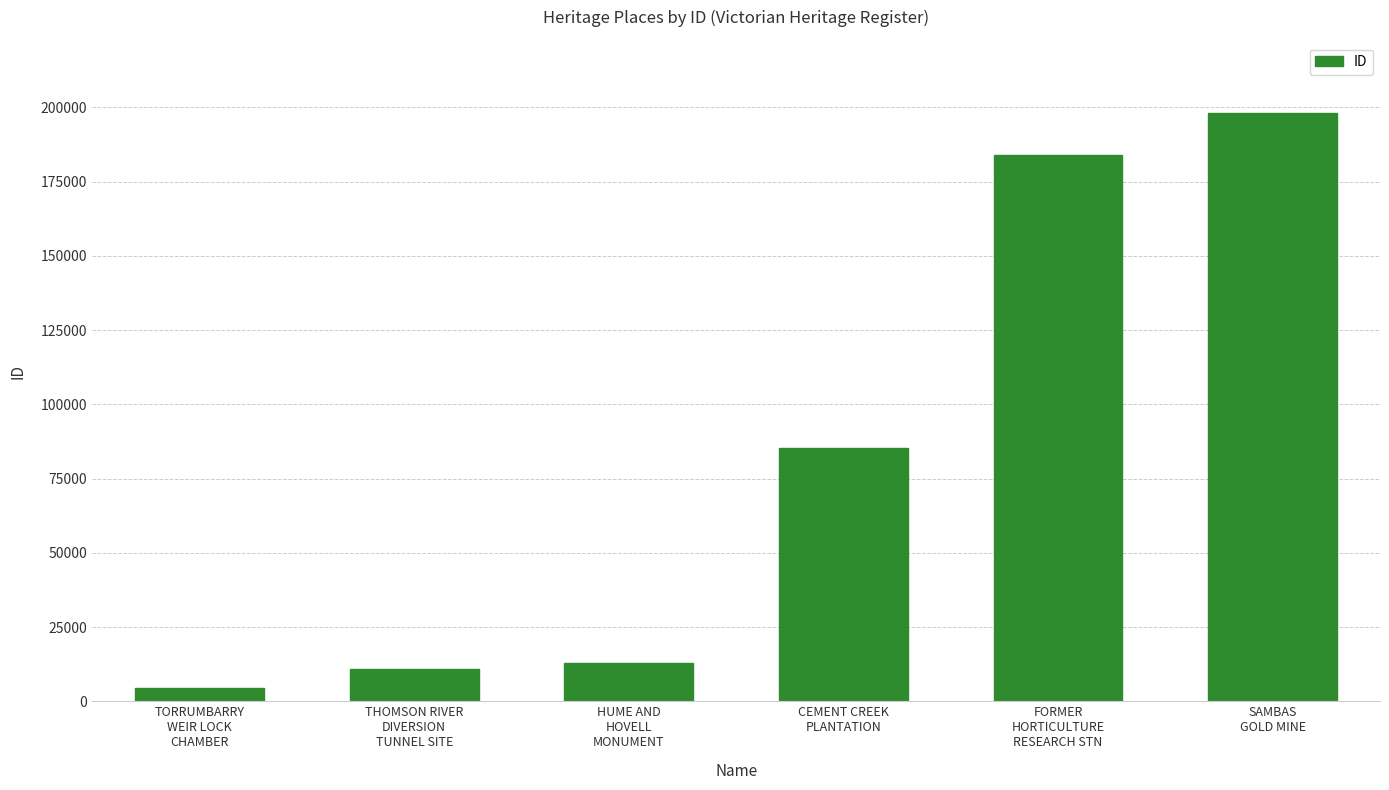

Which has a higher value, HUME AND
HOVELL
MONUMENT or CEMENT CREEK
PLANTATION?

CEMENT CREEK
PLANTATION